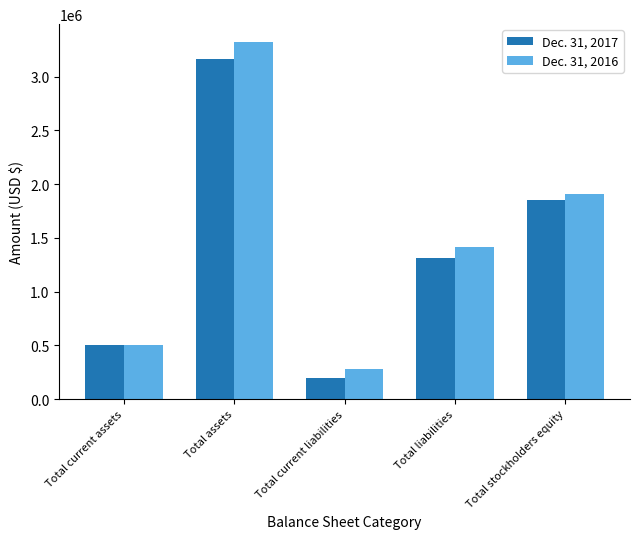

What is the difference between the second highest and minimum values in the Dec. 31, 2017 series?

1654771